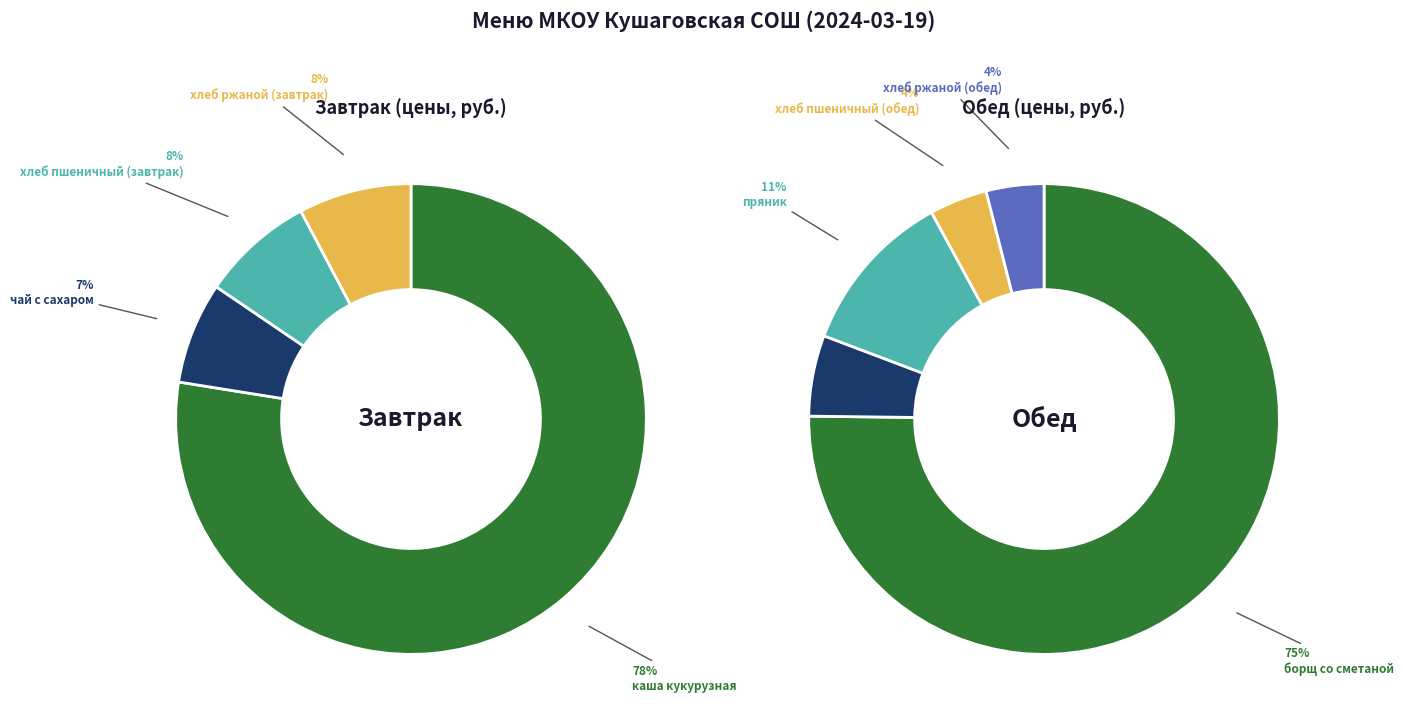

Is the sum of хлеб ржаной (завтрак) and каша кукурузная greater than half?

Yes